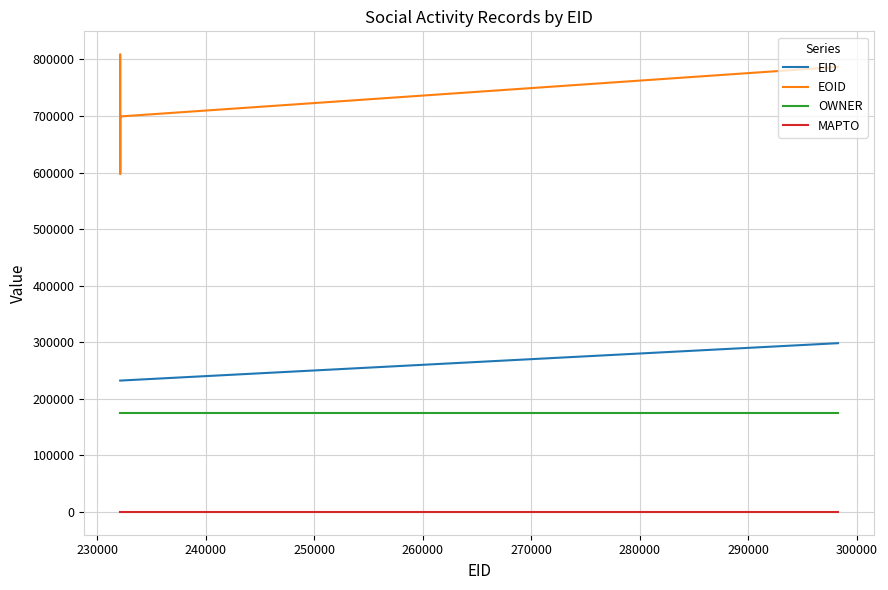

Rank the series by their maximum value, from highest to lowest.

EOID, EID, OWNER, MAPTO